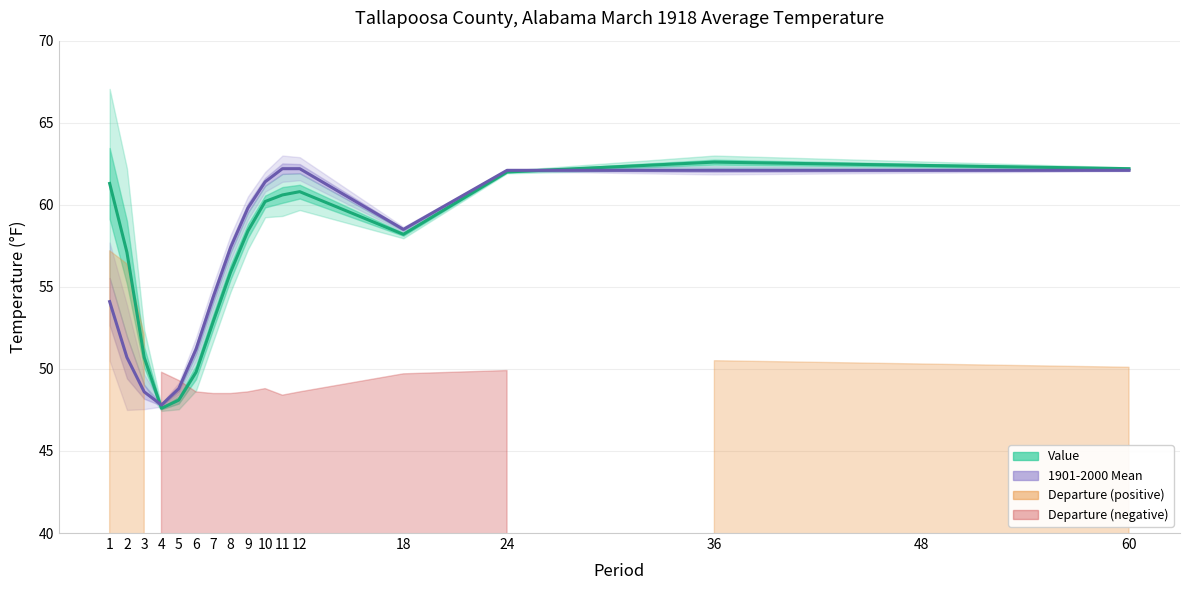

What is the smallest value displayed?

47.6